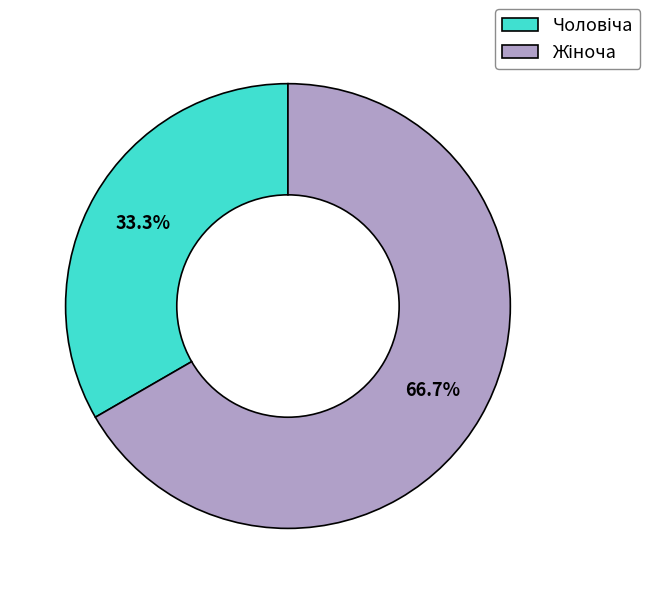

Does any single category account for the majority?

Yes